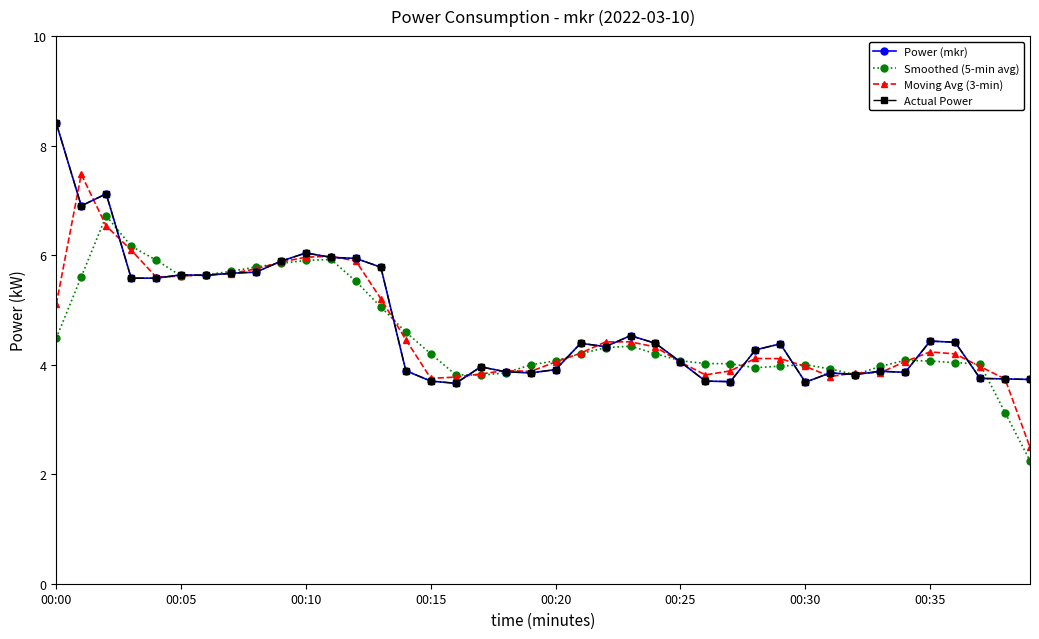

In Power (mkr), how many points are lower than both neighbors (excluding endpoints)?

9